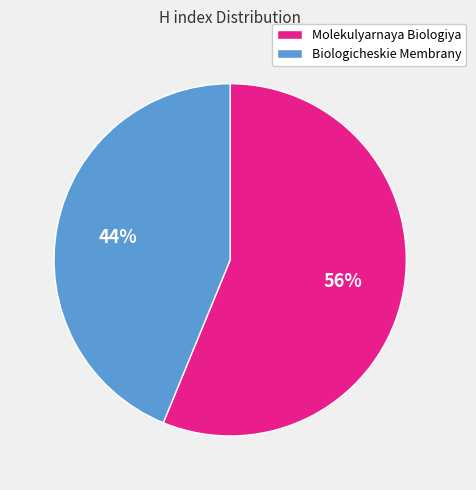

Which category has the biggest portion of the pie?

Molekulyarnaya Biologiya